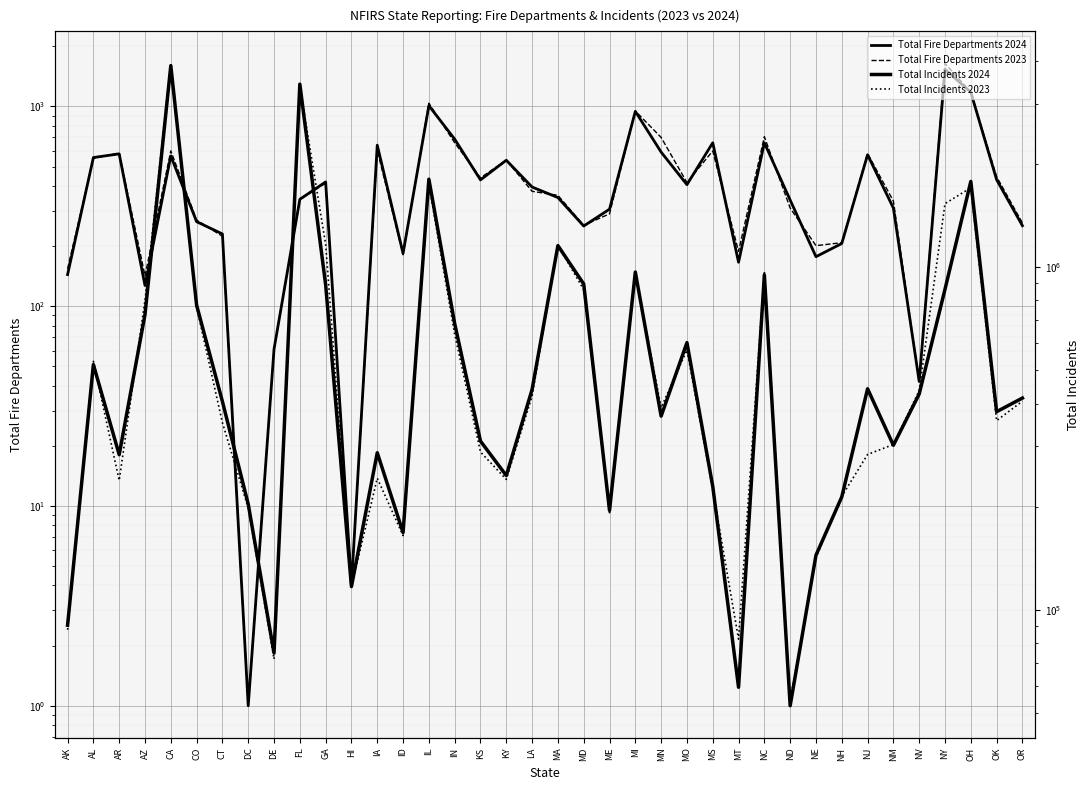

True or false: Total Fire Departments 2023 and Total Incidents 2024 cross at least once.

False